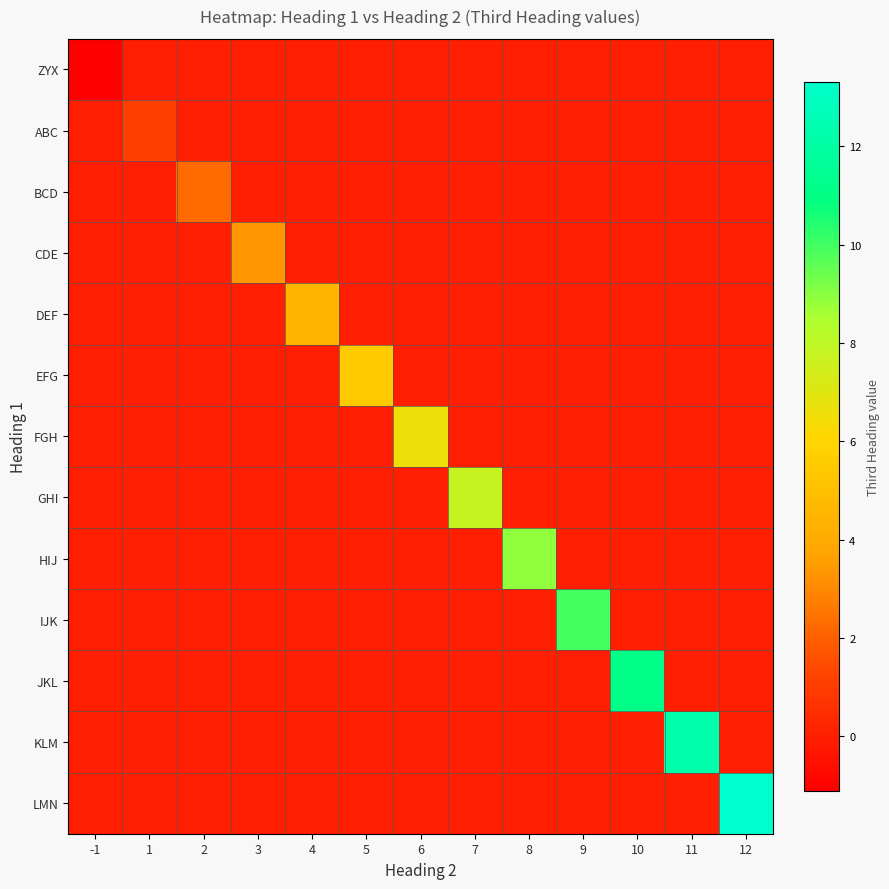

Reading left to right, extract all data points from this chart.

ZYX: -1=-1.1	1=0.0	2=0.0	3=0.0	4=0.0	5=0.0	6=0.0	7=0.0	8=0.0	9=0.0	10=0.0	11=0.0	12=0.0
ABC: -1=0.0	1=1.1	2=0.0	3=0.0	4=0.0	5=0.0	6=0.0	7=0.0	8=0.0	9=0.0	10=0.0	11=0.0	12=0.0
BCD: -1=0.0	1=0.0	2=2.2	3=0.0	4=0.0	5=0.0	6=0.0	7=0.0	8=0.0	9=0.0	10=0.0	11=0.0	12=0.0
CDE: -1=0.0	1=0.0	2=0.0	3=3.3	4=0.0	5=0.0	6=0.0	7=0.0	8=0.0	9=0.0	10=0.0	11=0.0	12=0.0
DEF: -1=0.0	1=0.0	2=0.0	3=0.0	4=4.4	5=0.0	6=0.0	7=0.0	8=0.0	9=0.0	10=0.0	11=0.0	12=0.0
EFG: -1=0.0	1=0.0	2=0.0	3=0.0	4=0.0	5=5.5	6=0.0	7=0.0	8=0.0	9=0.0	10=0.0	11=0.0	12=0.0
FGH: -1=0.0	1=0.0	2=0.0	3=0.0	4=0.0	5=0.0	6=6.7	7=0.0	8=0.0	9=0.0	10=0.0	11=0.0	12=0.0
GHI: -1=0.0	1=0.0	2=0.0	3=0.0	4=0.0	5=0.0	6=0.0	7=7.8	8=0.0	9=0.0	10=0.0	11=0.0	12=0.0
HIJ: -1=0.0	1=0.0	2=0.0	3=0.0	4=0.0	5=0.0	6=0.0	7=0.0	8=8.9	9=0.0	10=0.0	11=0.0	12=0.0
IJK: -1=0.0	1=0.0	2=0.0	3=0.0	4=0.0	5=0.0	6=0.0	7=0.0	8=0.0	9=10.0	10=0.0	11=0.0	12=0.0
JKL: -1=0.0	1=0.0	2=0.0	3=0.0	4=0.0	5=0.0	6=0.0	7=0.0	8=0.0	9=0.0	10=11.1	11=0.0	12=0.0
KLM: -1=0.0	1=0.0	2=0.0	3=0.0	4=0.0	5=0.0	6=0.0	7=0.0	8=0.0	9=0.0	10=0.0	11=12.2	12=0.0
LMN: -1=0.0	1=0.0	2=0.0	3=0.0	4=0.0	5=0.0	6=0.0	7=0.0	8=0.0	9=0.0	10=0.0	11=0.0	12=13.3